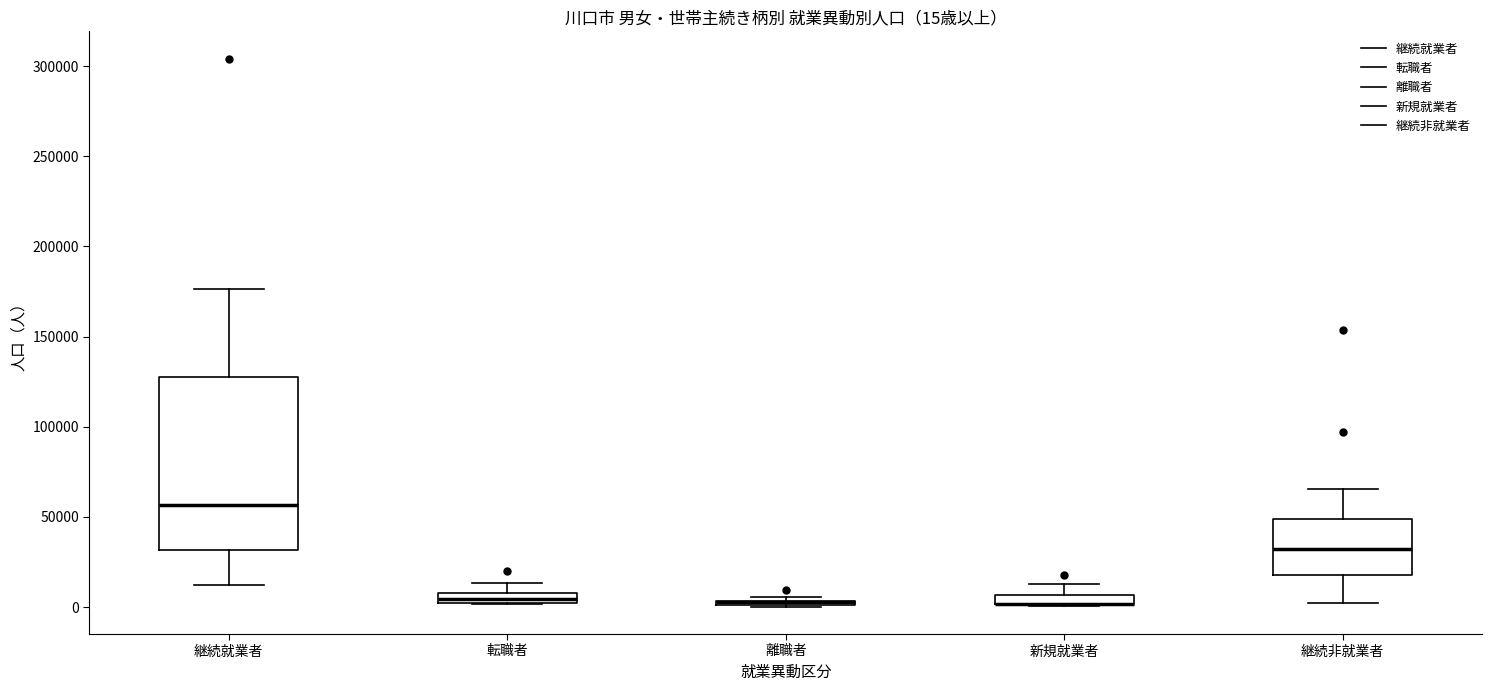

Comparing the boxes themselves (not the whiskers), which one is the tallest?

継続就業者